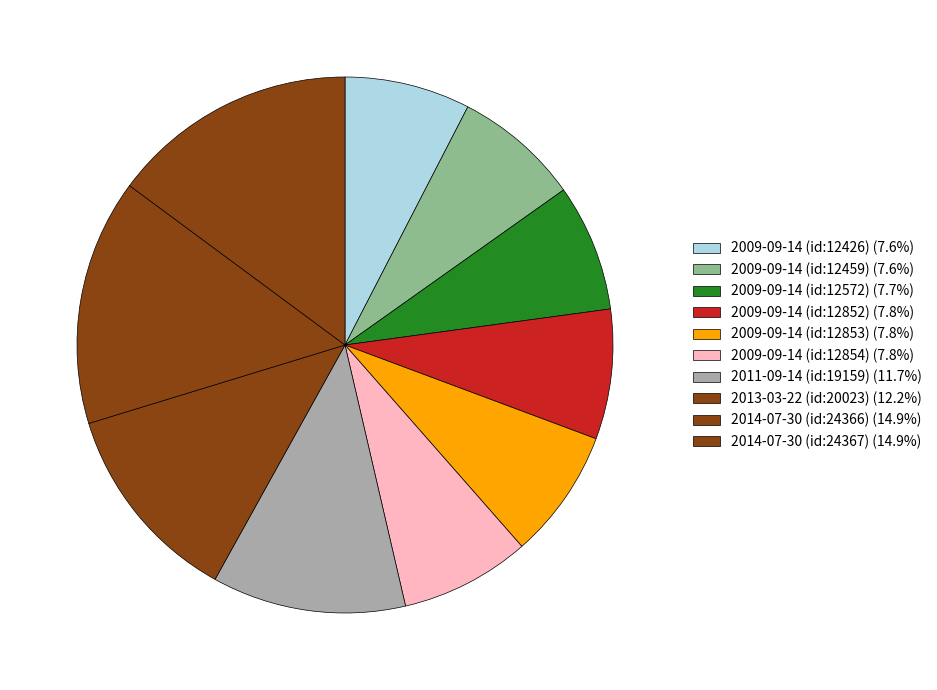

To the nearest percent, what percentage of the pie is 2009-09-14 (id:12853)?

8%